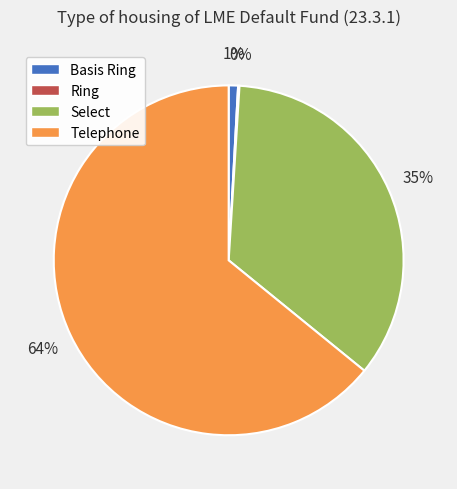

To the nearest percent, what percentage of the pie is Telephone?

64%